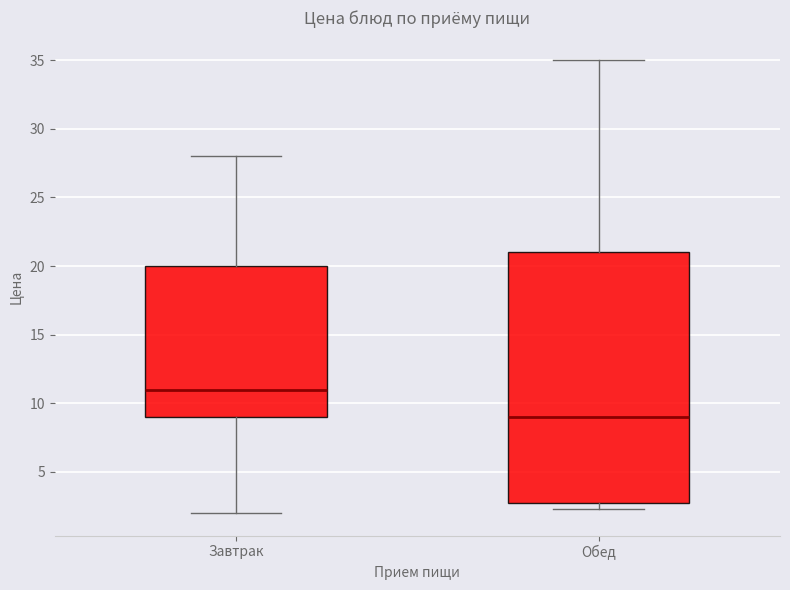

Reading left to right, read every box against the y-axis: the position of its median line, the range the box covers, and the ends of its whiskers. The values are not printed on the chart, so give them approximately, as read against the axis.

Завтрак: median 11.0, box 9.0 to 20.0, whiskers 2.0 to 28.0
Обед: median 9.0, box 2.5 to 21.0, whiskers 2.5 (just below the box's lower edge) to 35.0